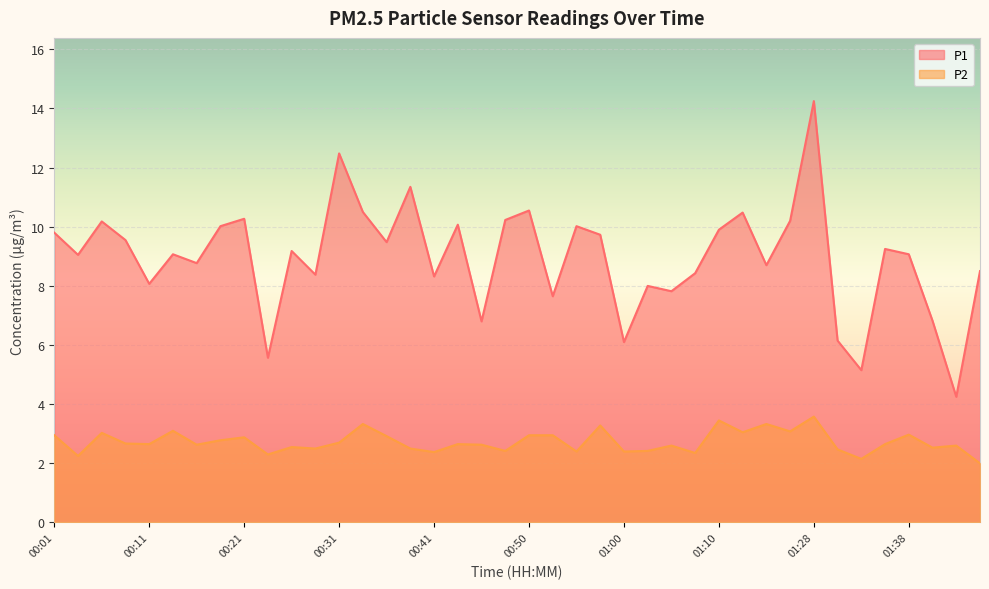

What is the greatest value displayed?

14.2